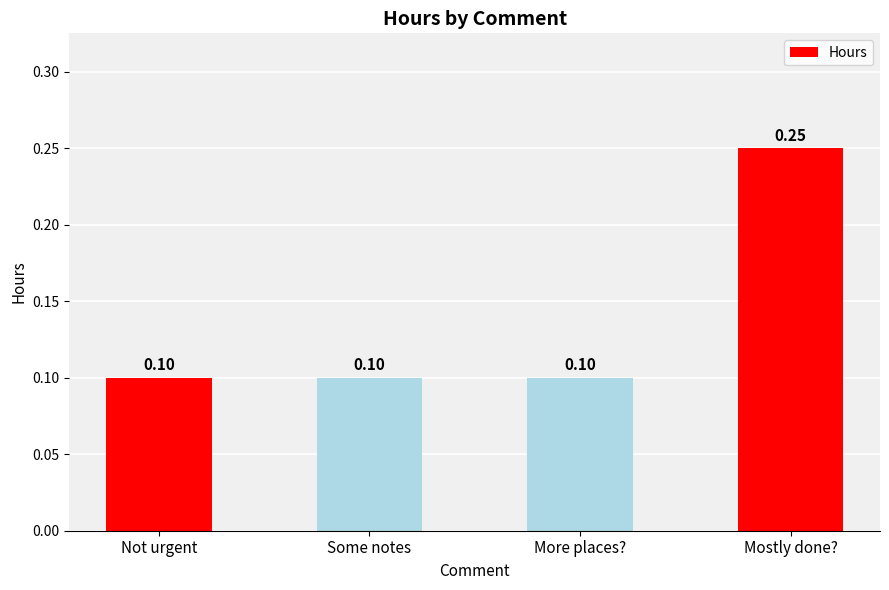

What is the label of the 2nd bar from the left?

Some notes